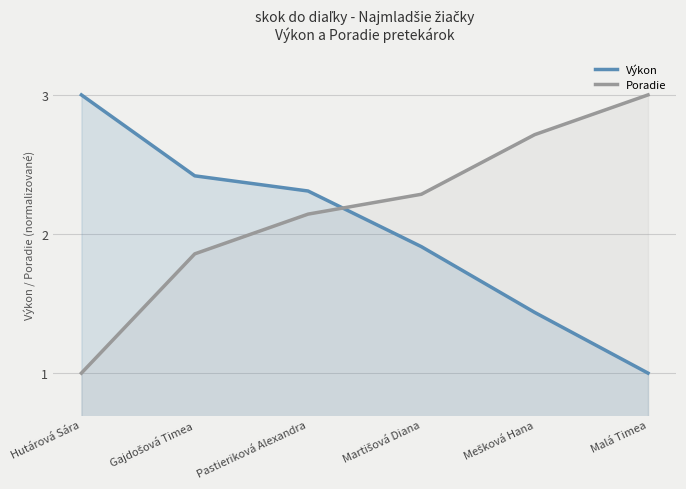

True or false: Výkon and Poradie intersect in this chart.

True